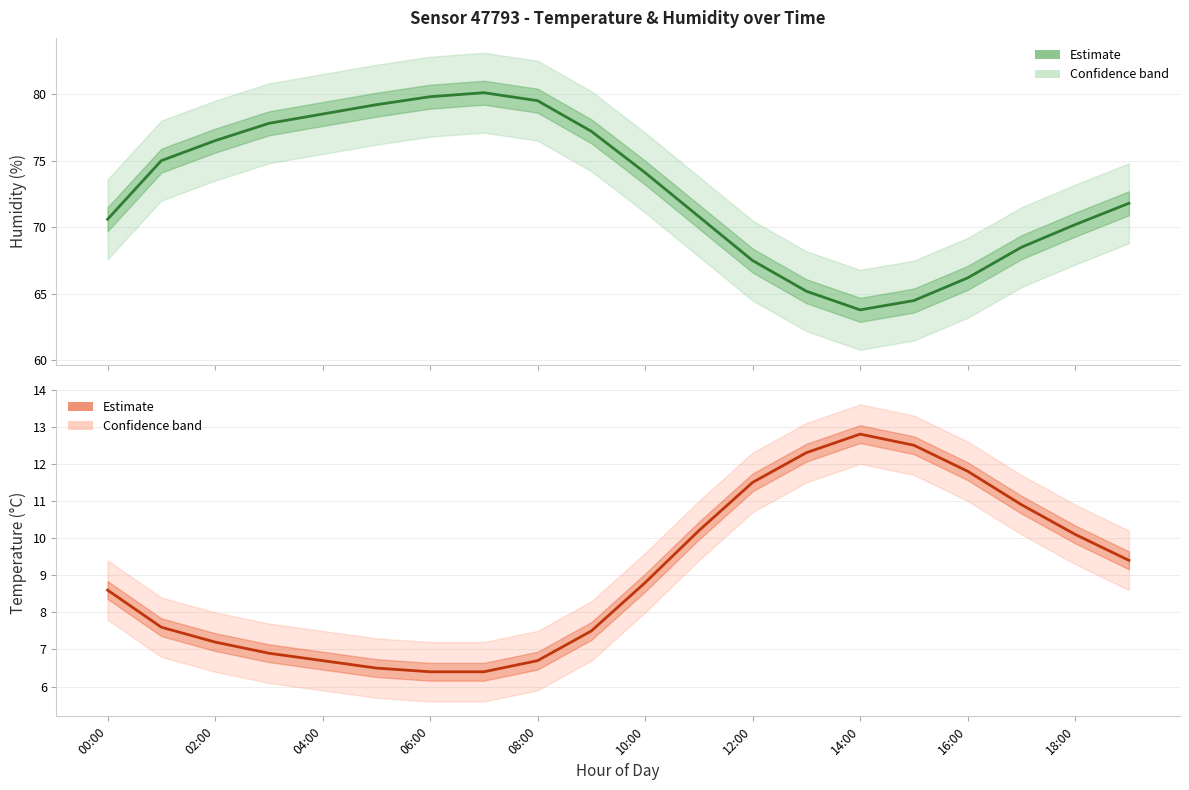

Reading right to left, extract all data points from this chart.

humidity: 71.8	70.2	68.5	66.2	64.5	63.8	65.2	67.5	70.8	74.1	77.2	79.5	80.1	79.8	79.2	78.5	77.8	76.5	75.0	70.6
temperature: 9.4	10.1	10.9	11.8	12.5	12.8	12.3	11.5	10.2	8.8	7.5	6.7	6.4	6.4	6.5	6.7	6.9	7.2	7.6	8.6